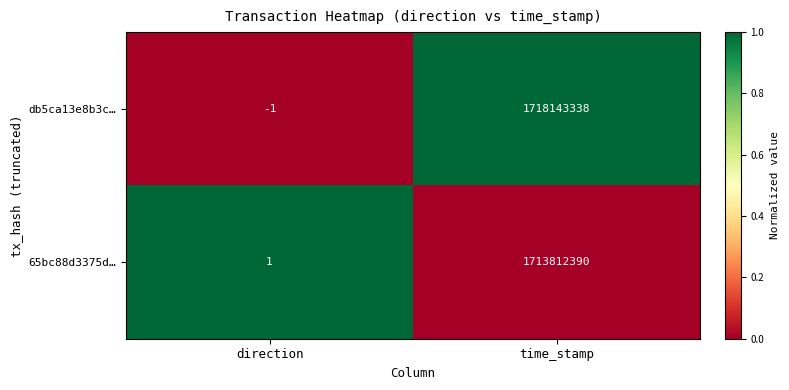

At which category is the sum across all series the highest?

time_stamp